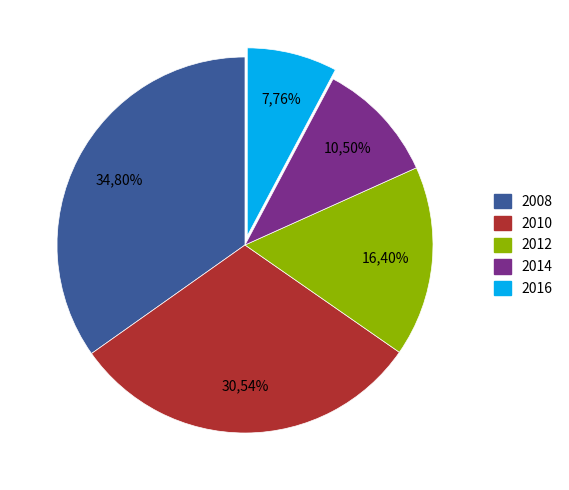

Is it true that 2016 is 19% of the pie?

False